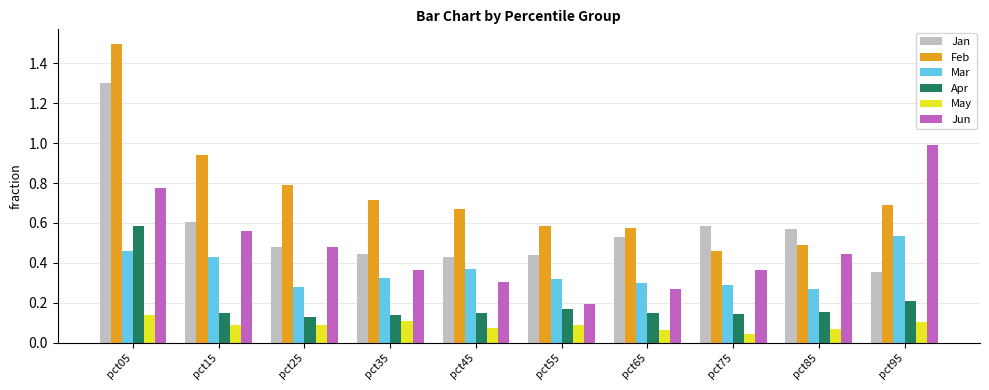

What is the sum of the Feb values at pct85 and pct55?

1.1